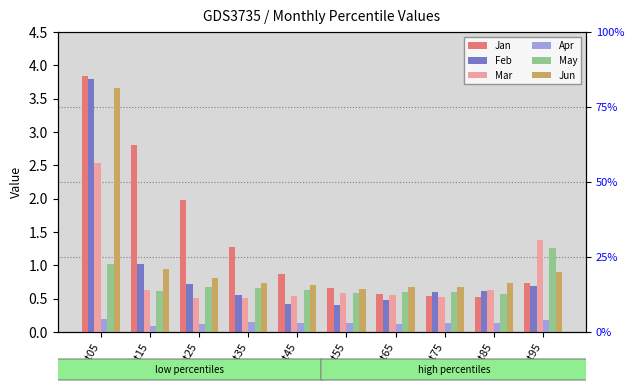

Rank the series at pct55 from highest to lowest value.

Jan, Jun, May, Mar, Feb, Apr